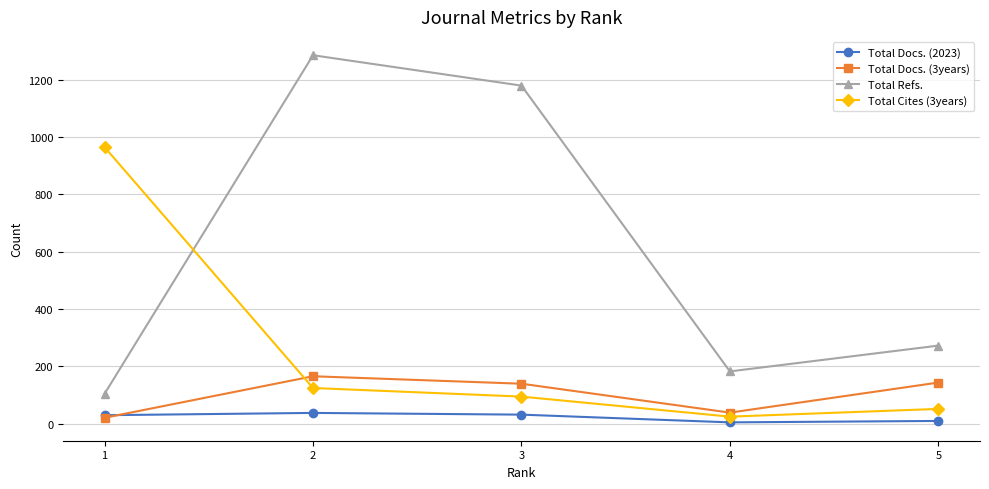

True or false: Total Docs. (2023) has a value of 4 at 4.

True